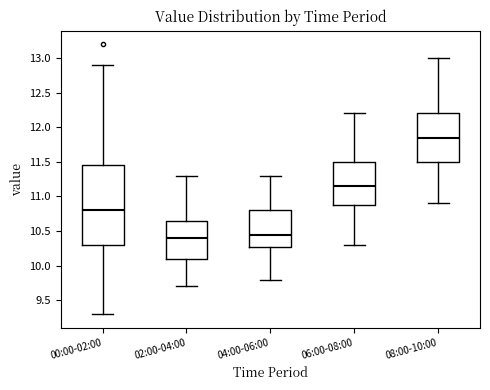

Reading left to right, transcribe this box plot: for each box, give where its median line is, the range the box spans, and where its two whiskers end, as read against the y-axis. The values are not printed on the chart, so give them approximately, as read against the axis.

00:00-02:00: median 10.80, box 10.30 to 11.45, whiskers 9.30 to 12.90
02:00-04:00: median 10.40, box 10.10 to 10.65, whiskers 9.70 to 11.30
04:00-06:00: median 10.45, box 10.30 to 10.80, whiskers 9.80 to 11.30
06:00-08:00: median 11.15, box 10.90 to 11.50, whiskers 10.30 to 12.20
08:00-10:00: median 11.85, box 11.50 to 12.20, whiskers 10.90 to 13.00